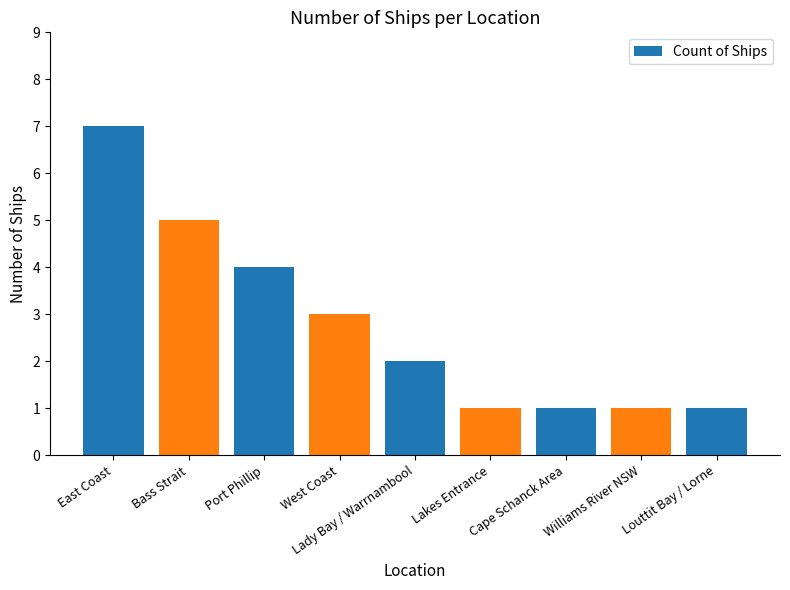

Where does the data first go above 2?

East Coast